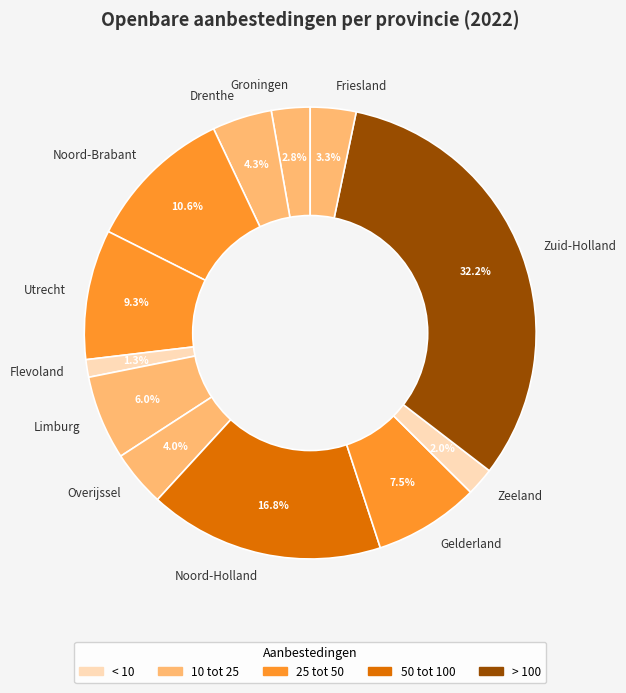

What is the total percentage of Gelderland and Utrecht?

16.8%